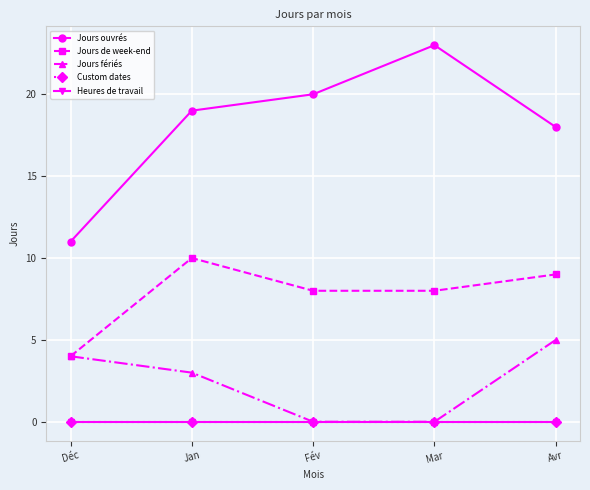

Is the value of Jours fériés at Jan greater than the value of Jours de week-end at Déc?

No